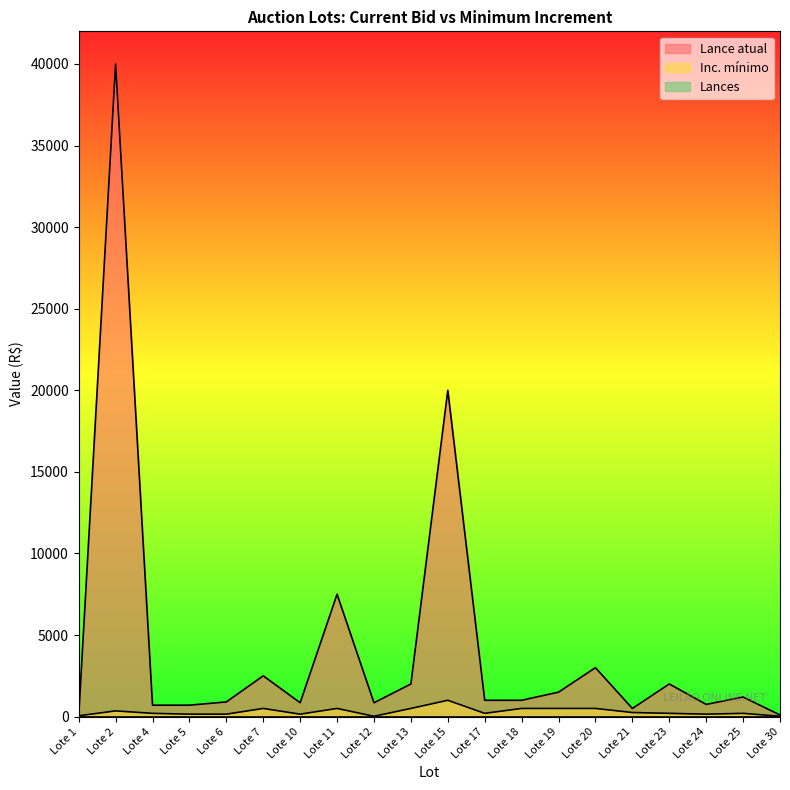

What value does the Inc. mínimo series have at Lote 13, to the nearest 10?

500